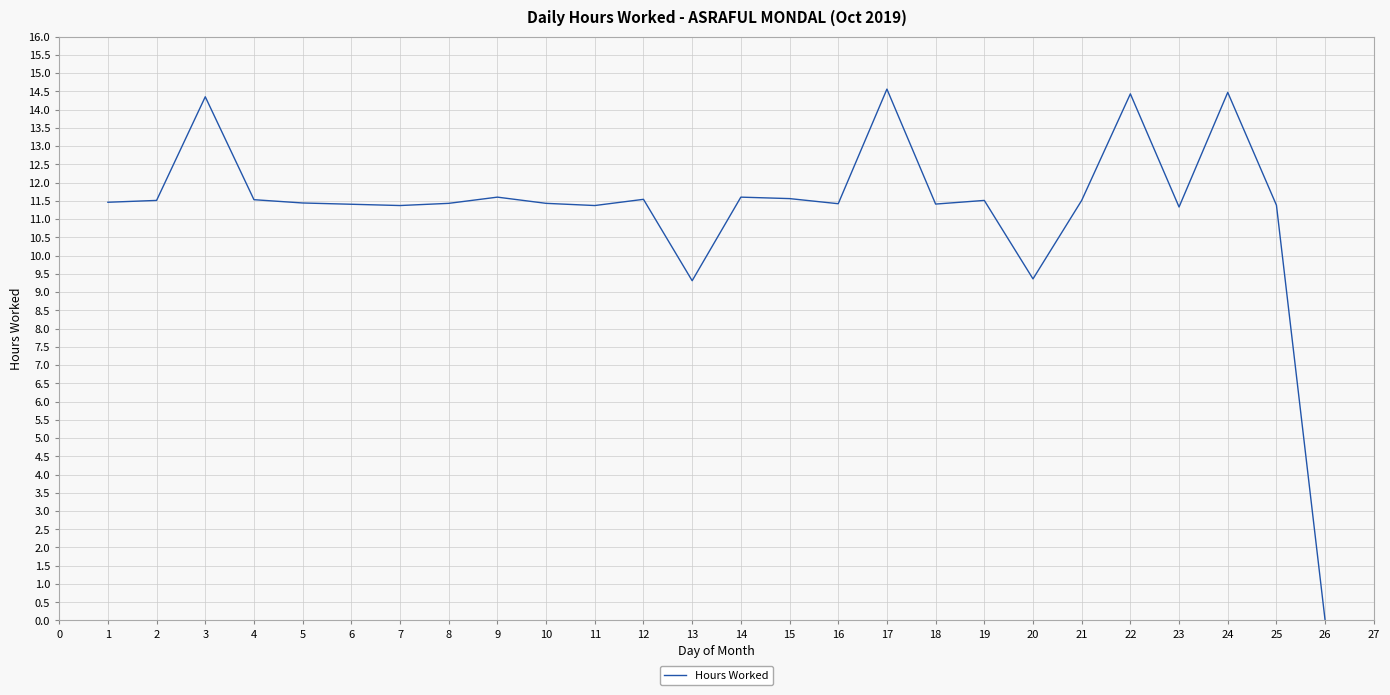

What is the difference between the maximum and minimum values?

14.6